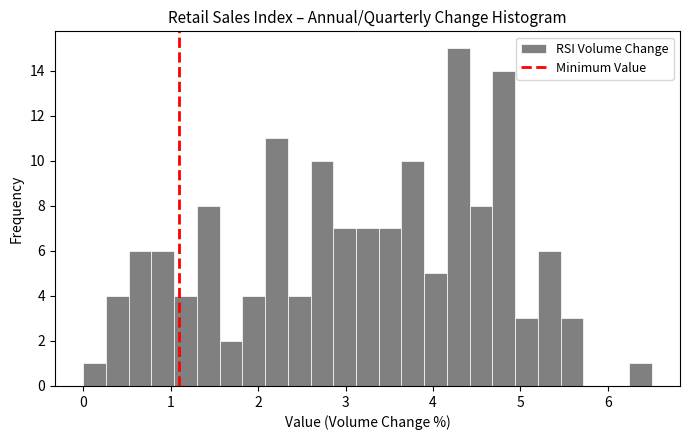

Read against the x-axis, roughly where is the centre of the tallest bar?

4.3